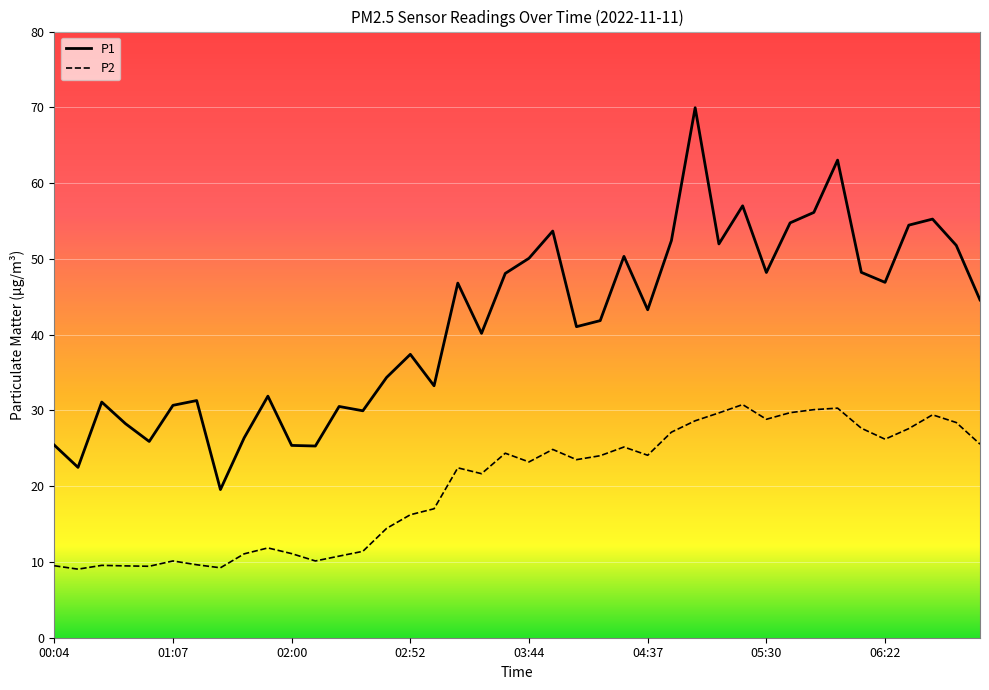

Rank the series by their average value, from lowest to highest.

P2, P1